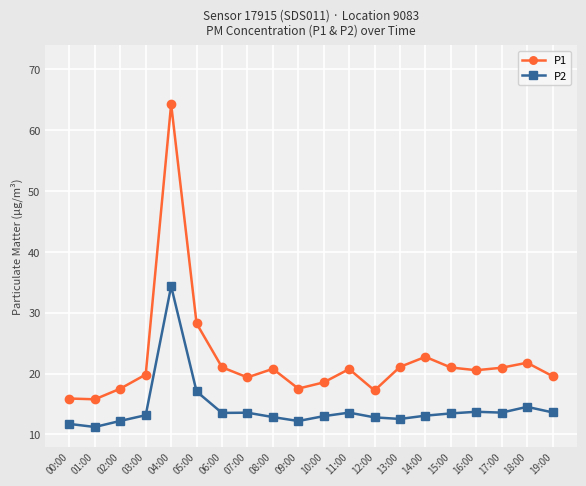

At how many categories does at least one series exceed 51?

1